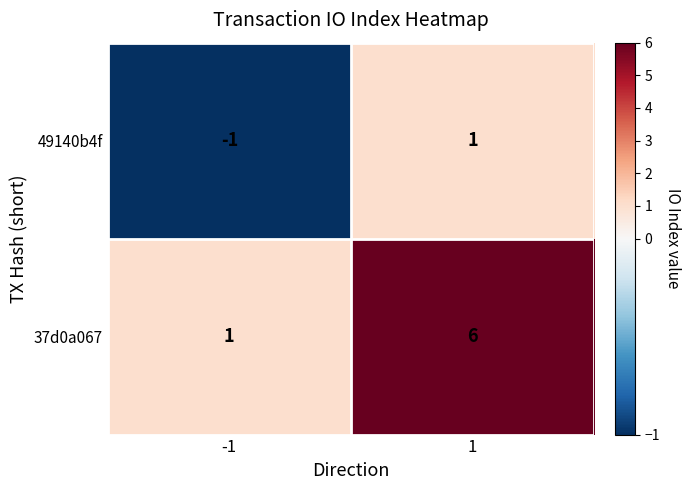

What is the spread (max minus min) of values at 1?

5